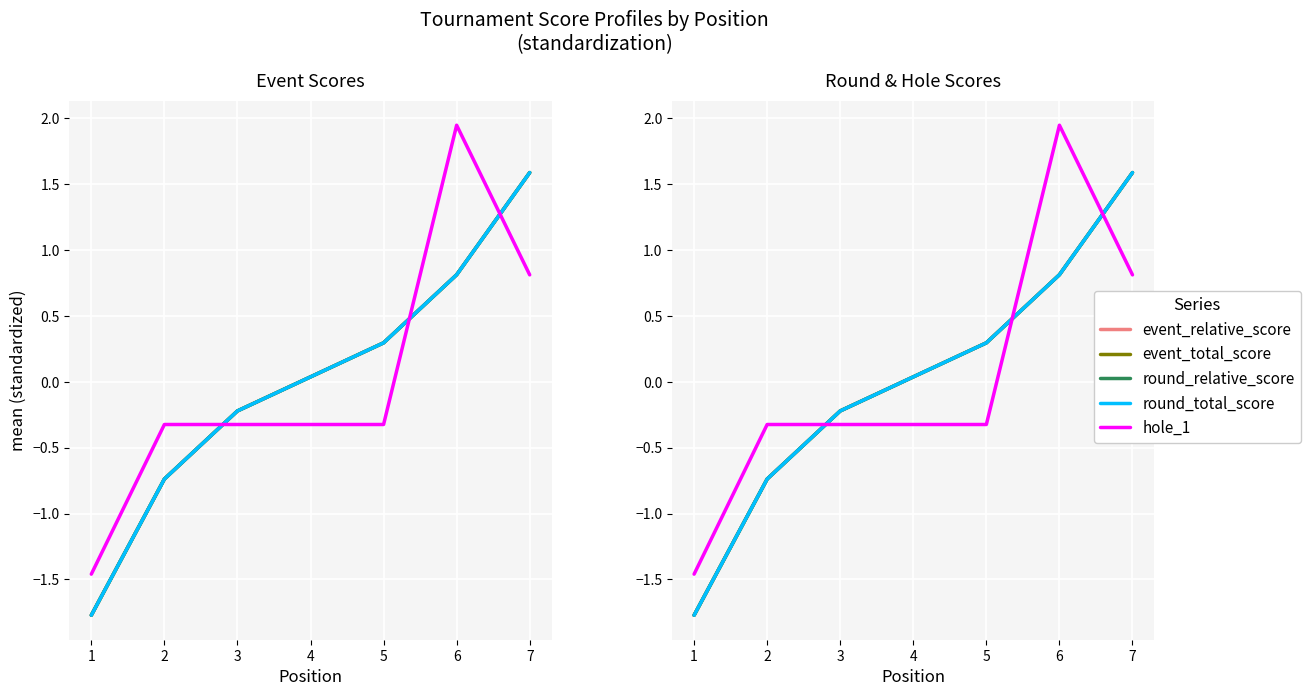

Which series changed the most between 3 and 7?

event_relative_score